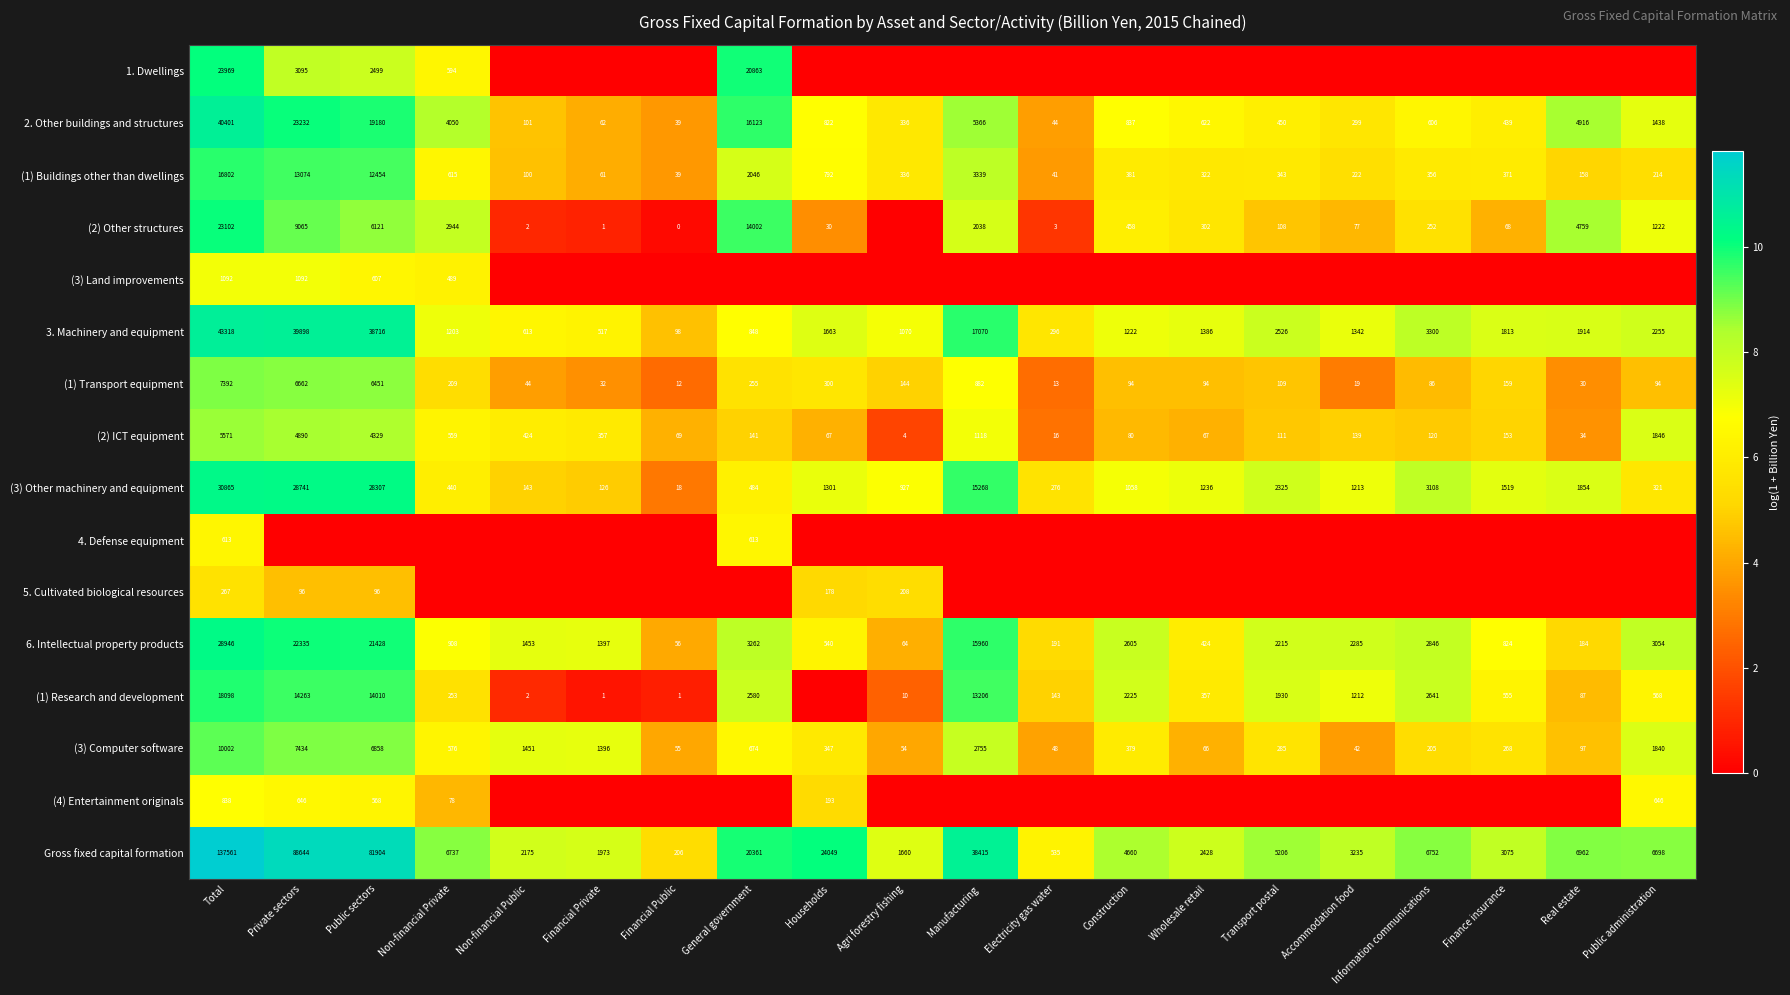

At which category does the chart reach its peak across all series?

Total